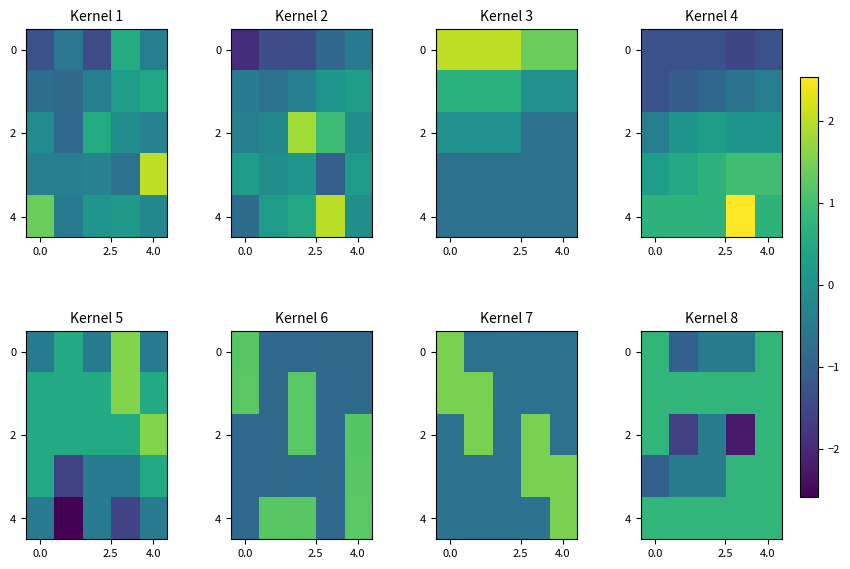

Count the 0 values in the range 0 to 1.

2